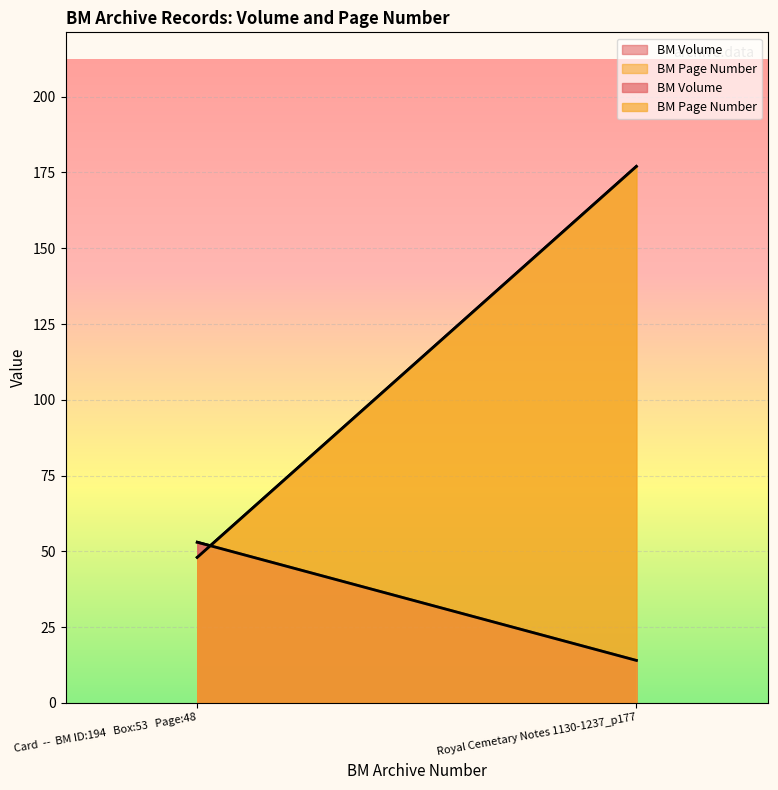

Rank the series at Royal Cemetary Notes 1130-1237_p177 from highest to lowest value.

BM Page Number, BM Volume